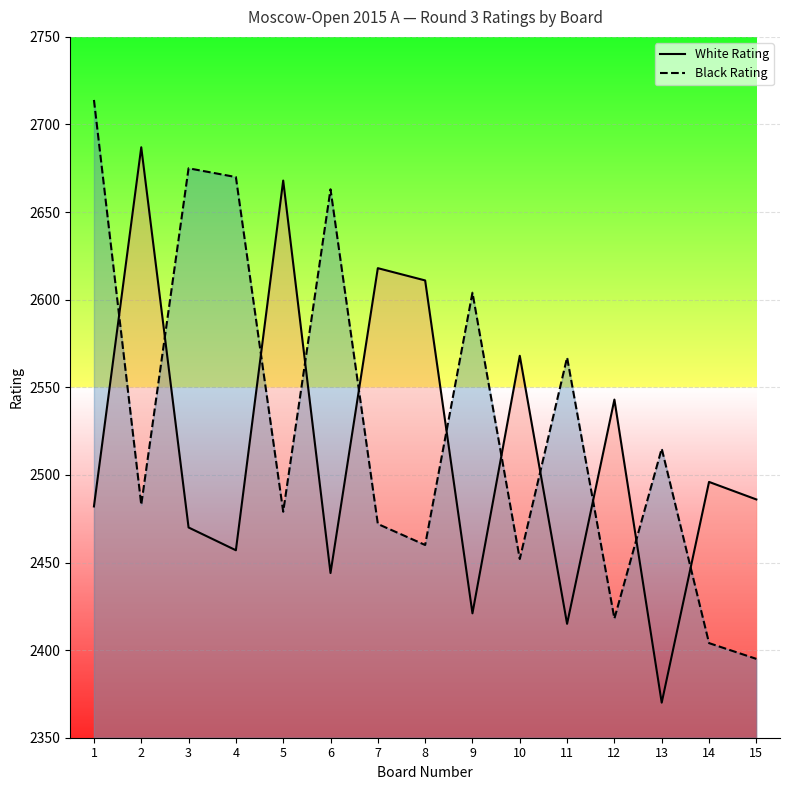

Which label corresponds to the smallest value in the chart?

13